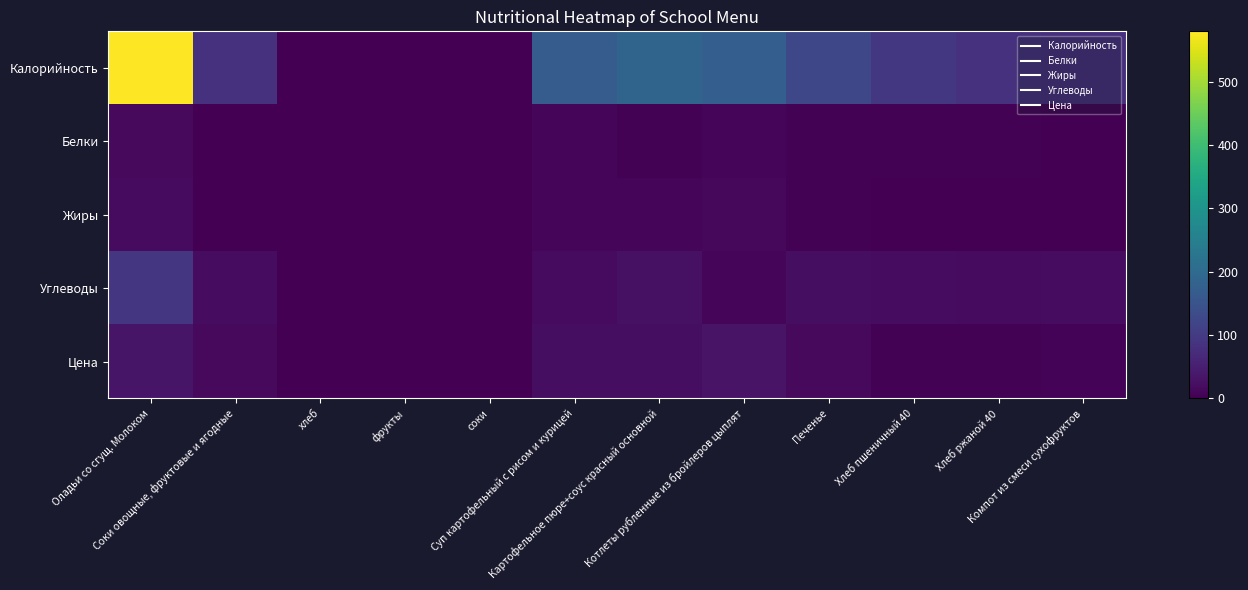

At how many categories does at least one series exceed 114?

5